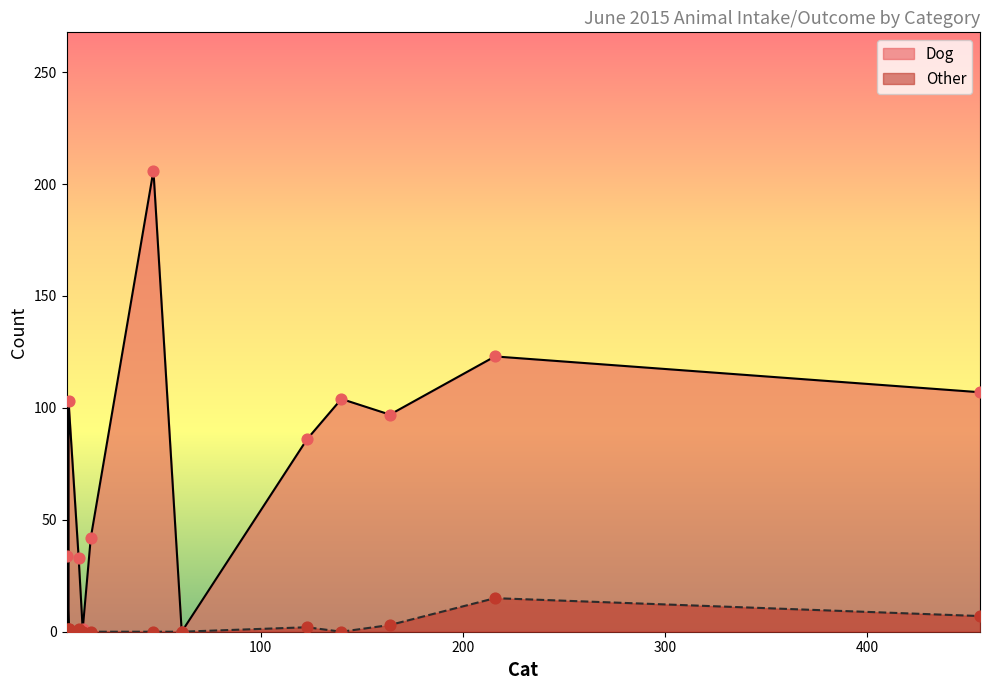

Which series has the largest total across all categories?

Dog